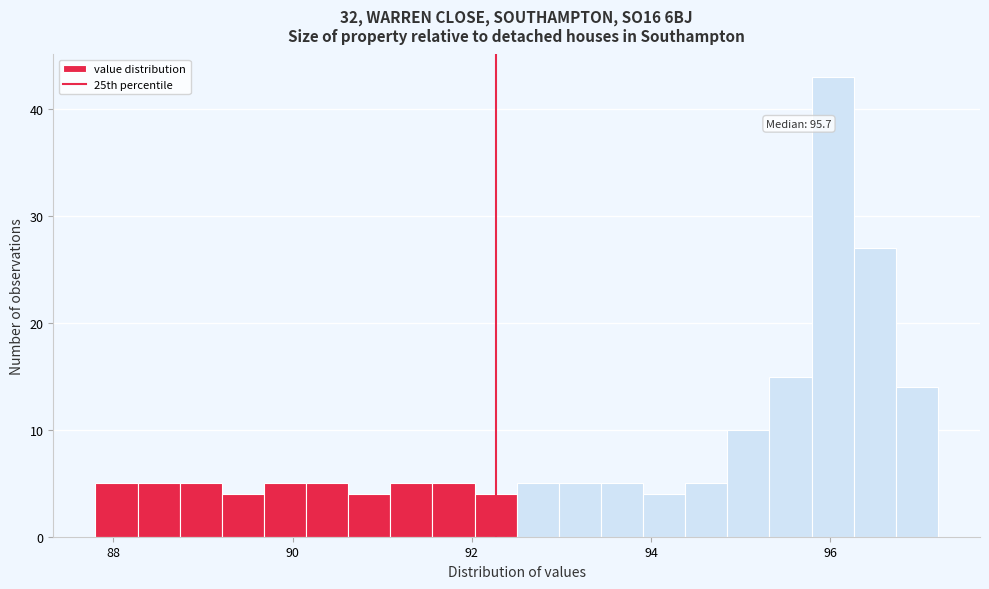

Read against the x-axis, roughly where is the centre of the tallest bar?

96.0